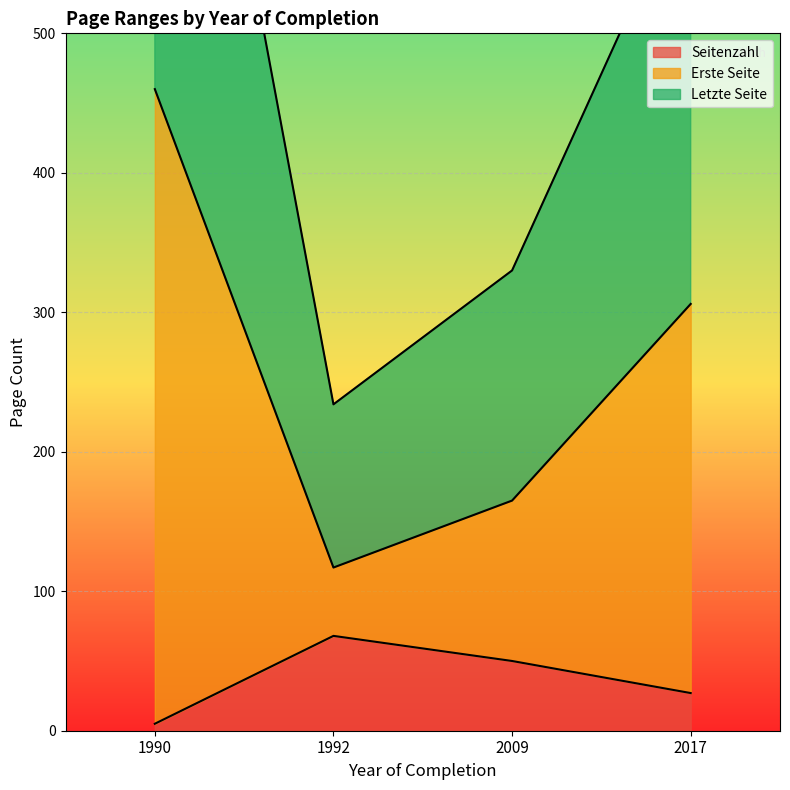

What are all the series names shown in the legend?

Seitenzahl, Erste Seite, Letzte Seite